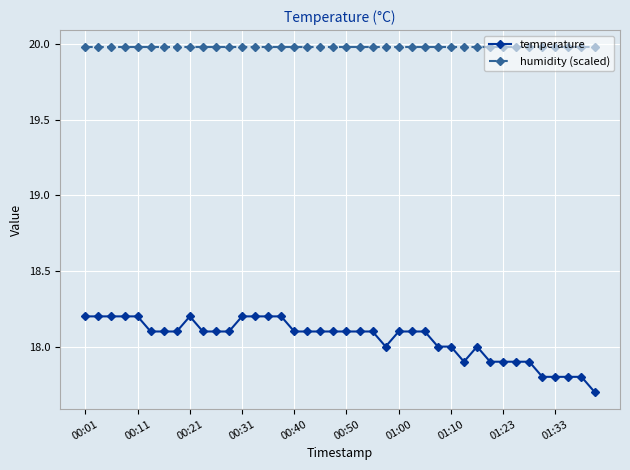

Reading left to right, extract all data points from this chart.

temperature: 18.2	18.2	18.2	18.2	18.2	18.1	18.1	18.1	18.2	18.1	18.1	18.1	18.2	18.2	18.2	18.2	18.1	18.1	18.1	18.1	18.1	18.1	18.1	18.0	18.1	18.1	18.1	18.0	18.0	17.9	18.0	17.9	17.9	17.9	17.9	17.8	17.8	17.8	17.8	17.7
humidity (scaled): 20.0	20.0	20.0	20.0	20.0	20.0	20.0	20.0	20.0	20.0	20.0	20.0	20.0	20.0	20.0	20.0	20.0	20.0	20.0	20.0	20.0	20.0	20.0	20.0	20.0	20.0	20.0	20.0	20.0	20.0	20.0	20.0	20.0	20.0	20.0	20.0	20.0	20.0	20.0	20.0